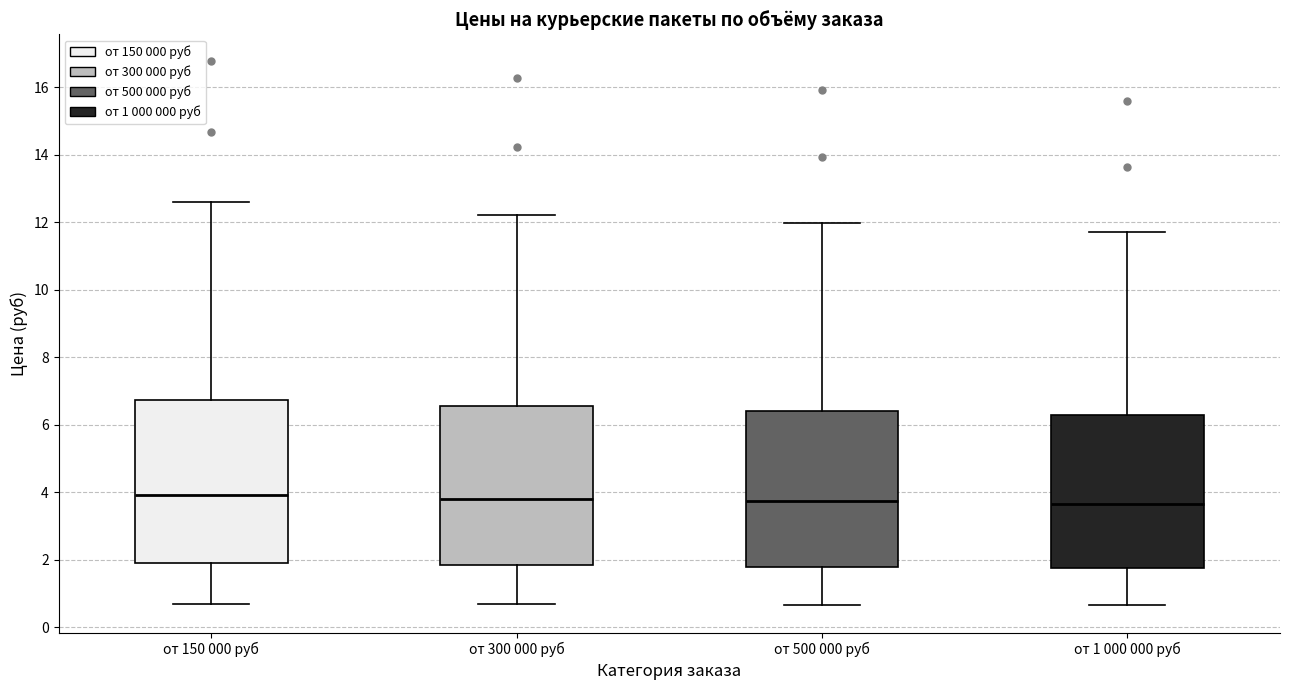

Reading left to right, read every box against the y-axis: the position of its median line, the range the box covers, and the ends of its whiskers. The values are not printed on the chart, so give them approximately, as read against the axis.

от 150 000 руб: median 4.0, box 1.8 to 6.8, whiskers 0.8 to 12.6
от 300 000 руб: median 3.8, box 1.8 to 6.6, whiskers 0.6 to 12.2
от 500 000 руб: median 3.8, box 1.8 to 6.4, whiskers 0.6 to 12.0
от 1 000 000 руб: median 3.6, box 1.8 to 6.2, whiskers 0.6 to 11.8